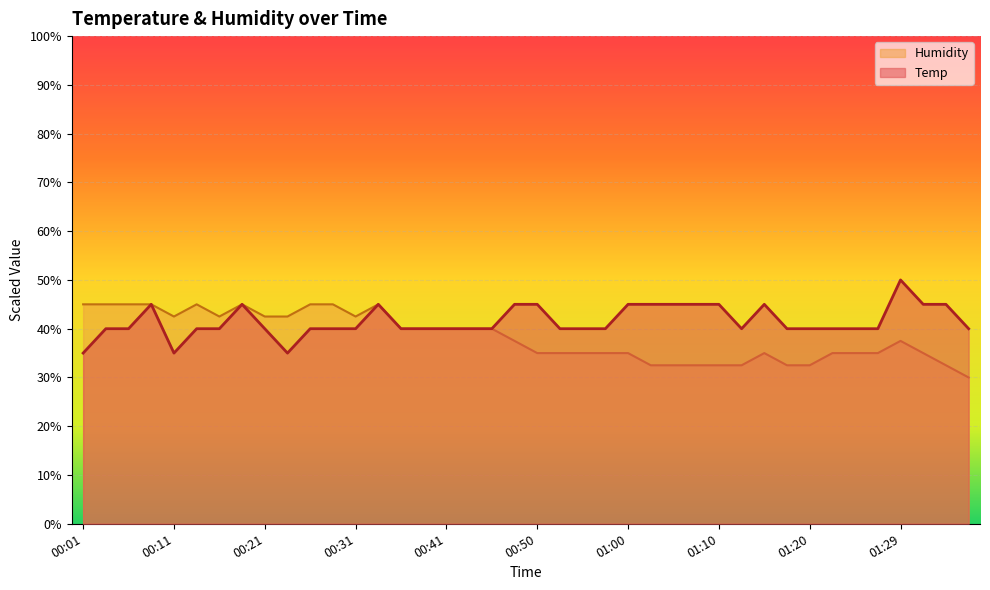

How many lines are shown in the chart?

2